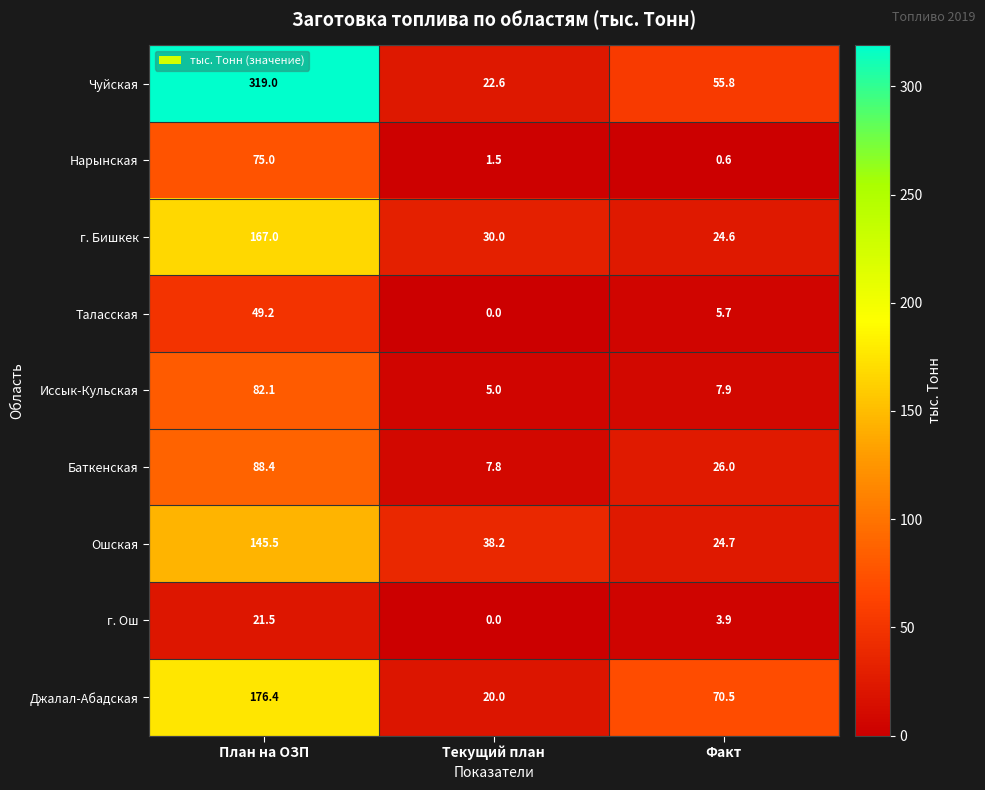

At which label does г. Ош first exceed 3?

План на ОЗП